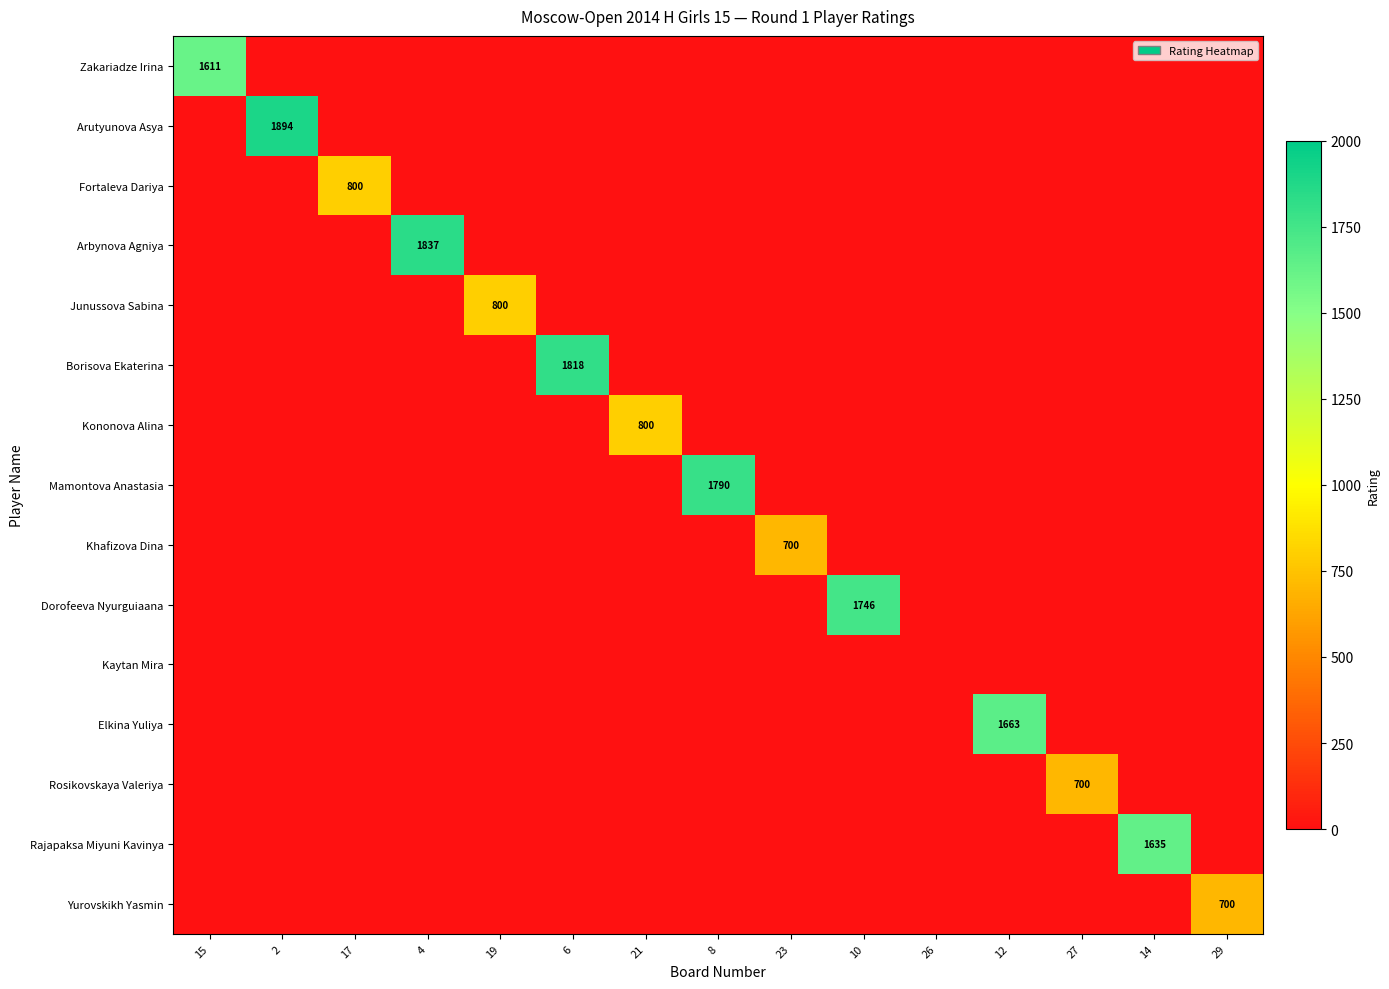

The value of Zakariadze Irina at 10 is 611. True or false?

False